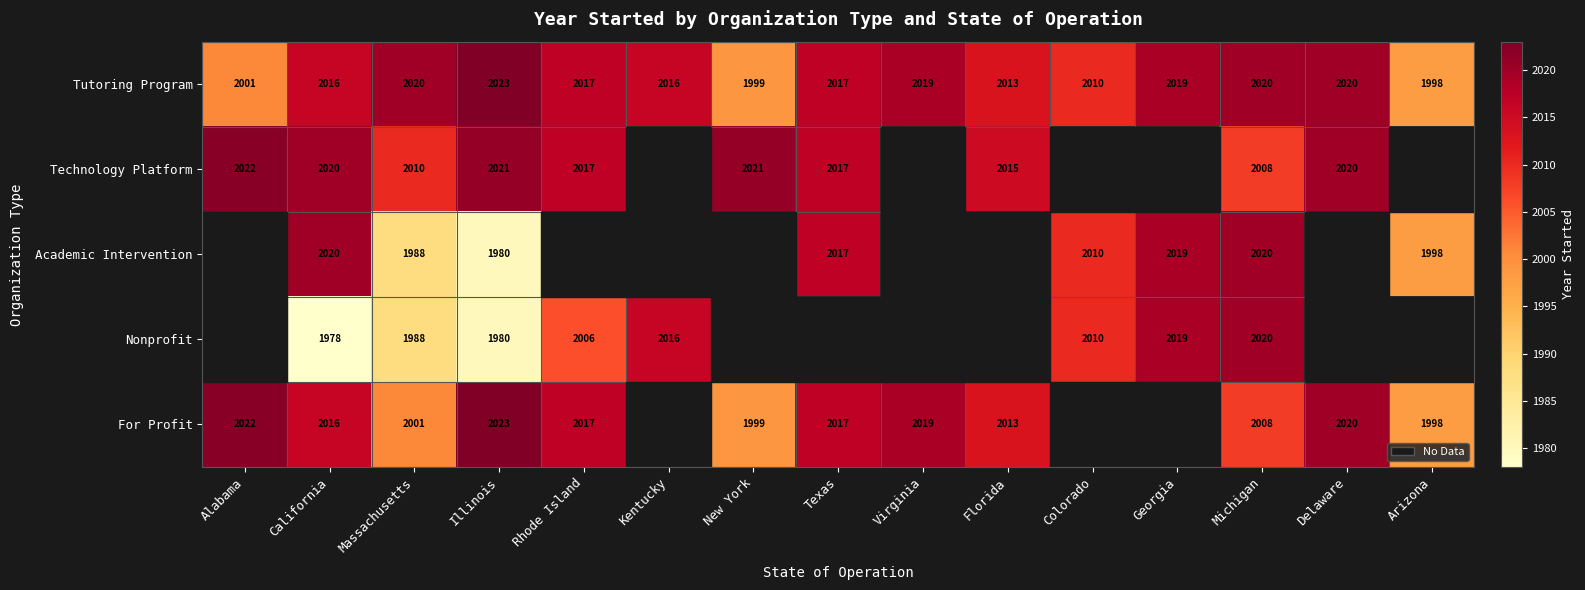

What is the difference between the highest and lowest values at Michigan?

12